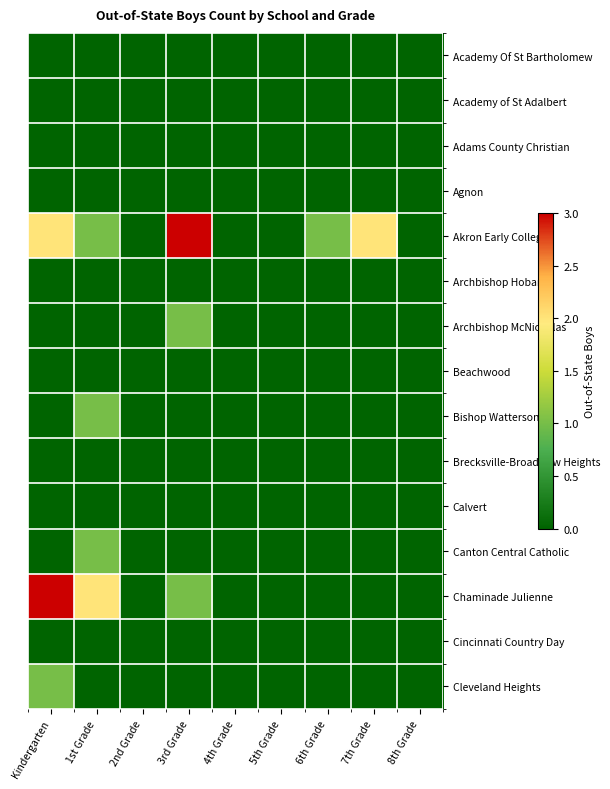

Reading left to right, list all the values displayed in this chart.

Academy Of St Bartholomew: Kindergarten=0	1st Grade=0	2nd Grade=0	3rd Grade=0	4th Grade=0	5th Grade=0	6th Grade=0	7th Grade=0	8th Grade=0
Academy of St Adalbert: Kindergarten=0	1st Grade=0	2nd Grade=0	3rd Grade=0	4th Grade=0	5th Grade=0	6th Grade=0	7th Grade=0	8th Grade=0
Adams County Christian: Kindergarten=0	1st Grade=0	2nd Grade=0	3rd Grade=0	4th Grade=0	5th Grade=0	6th Grade=0	7th Grade=0	8th Grade=0
Agnon: Kindergarten=0	1st Grade=0	2nd Grade=0	3rd Grade=0	4th Grade=0	5th Grade=0	6th Grade=0	7th Grade=0	8th Grade=0
Akron Early College: Kindergarten=2	1st Grade=1	2nd Grade=0	3rd Grade=3	4th Grade=0	5th Grade=0	6th Grade=1	7th Grade=2	8th Grade=0
Archbishop Hoban: Kindergarten=0	1st Grade=0	2nd Grade=0	3rd Grade=0	4th Grade=0	5th Grade=0	6th Grade=0	7th Grade=0	8th Grade=0
Archbishop McNicholas: Kindergarten=0	1st Grade=0	2nd Grade=0	3rd Grade=1	4th Grade=0	5th Grade=0	6th Grade=0	7th Grade=0	8th Grade=0
Beachwood: Kindergarten=0	1st Grade=0	2nd Grade=0	3rd Grade=0	4th Grade=0	5th Grade=0	6th Grade=0	7th Grade=0	8th Grade=0
Bishop Watterson: Kindergarten=0	1st Grade=1	2nd Grade=0	3rd Grade=0	4th Grade=0	5th Grade=0	6th Grade=0	7th Grade=0	8th Grade=0
Brecksville-Broadview Heights: Kindergarten=0	1st Grade=0	2nd Grade=0	3rd Grade=0	4th Grade=0	5th Grade=0	6th Grade=0	7th Grade=0	8th Grade=0
Calvert: Kindergarten=0	1st Grade=0	2nd Grade=0	3rd Grade=0	4th Grade=0	5th Grade=0	6th Grade=0	7th Grade=0	8th Grade=0
Canton Central Catholic: Kindergarten=0	1st Grade=1	2nd Grade=0	3rd Grade=0	4th Grade=0	5th Grade=0	6th Grade=0	7th Grade=0	8th Grade=0
Chaminade Julienne: Kindergarten=3	1st Grade=2	2nd Grade=0	3rd Grade=1	4th Grade=0	5th Grade=0	6th Grade=0	7th Grade=0	8th Grade=0
Cincinnati Country Day: Kindergarten=0	1st Grade=0	2nd Grade=0	3rd Grade=0	4th Grade=0	5th Grade=0	6th Grade=0	7th Grade=0	8th Grade=0
Cleveland Heights: Kindergarten=1	1st Grade=0	2nd Grade=0	3rd Grade=0	4th Grade=0	5th Grade=0	6th Grade=0	7th Grade=0	8th Grade=0